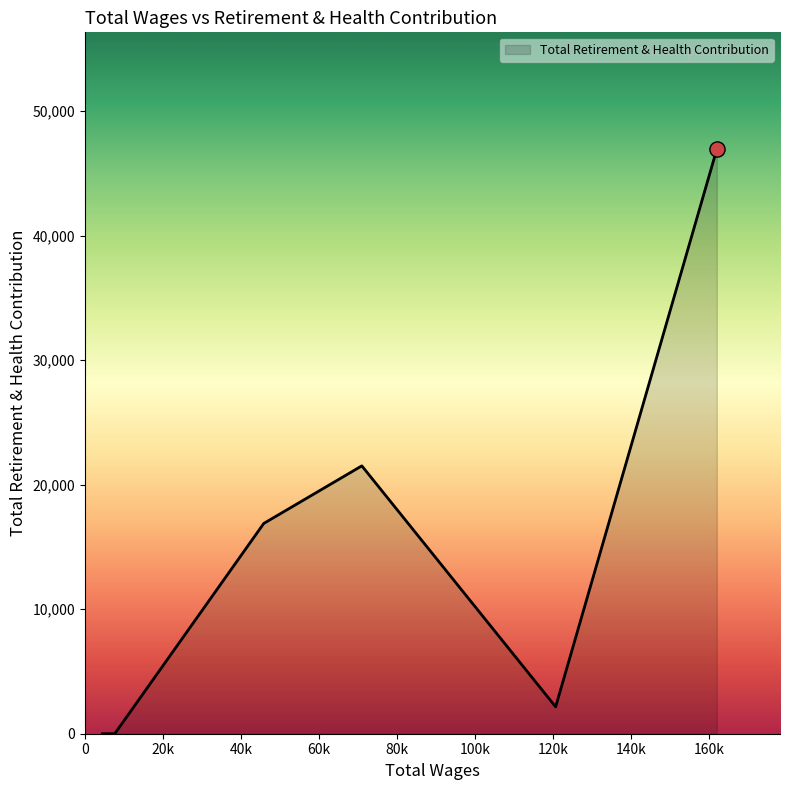

What is the greatest value displayed?

46947